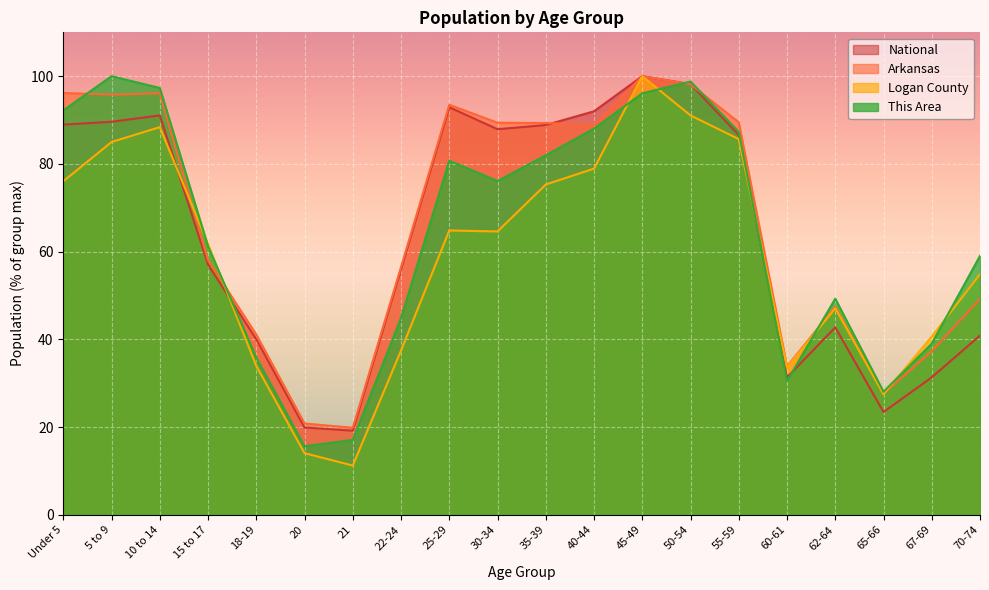

Where is This Area nearest to the value 57?

70-74